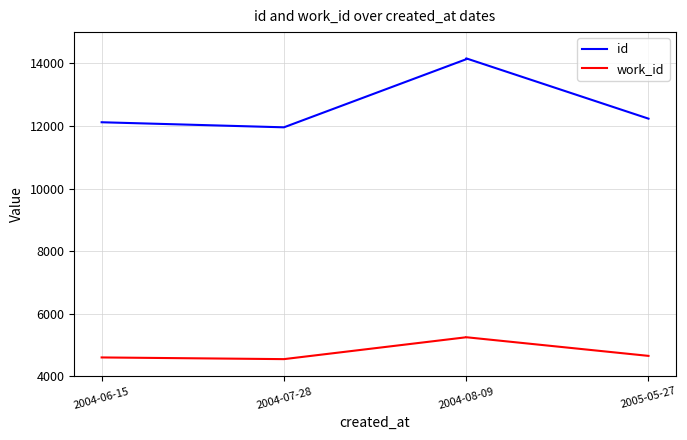

At which label is id closest to 13059?

2005-05-27